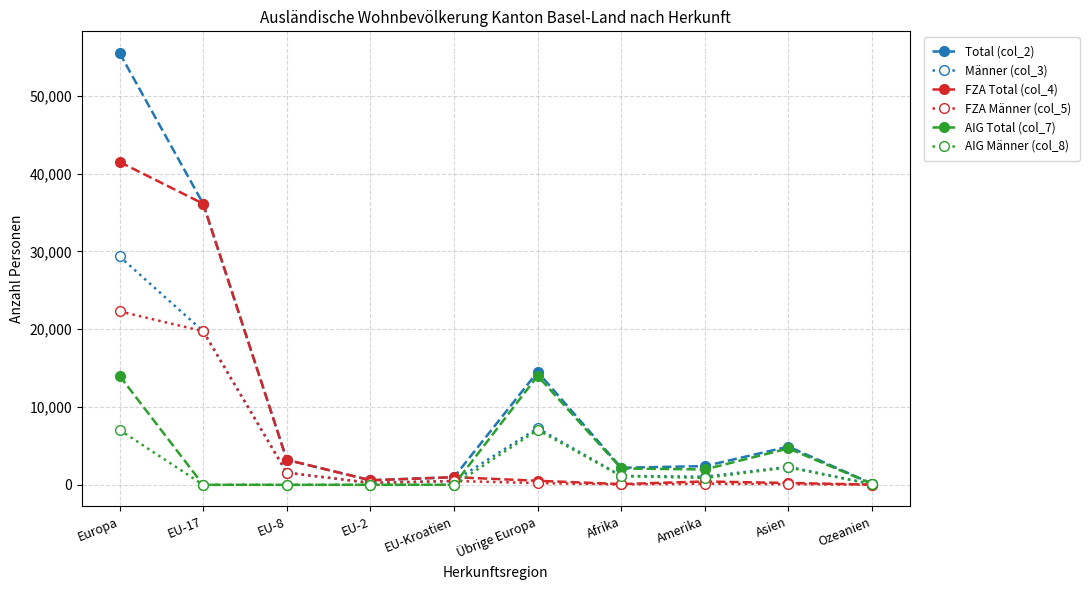

Which series has the widest spread of values?

Total (col_2)